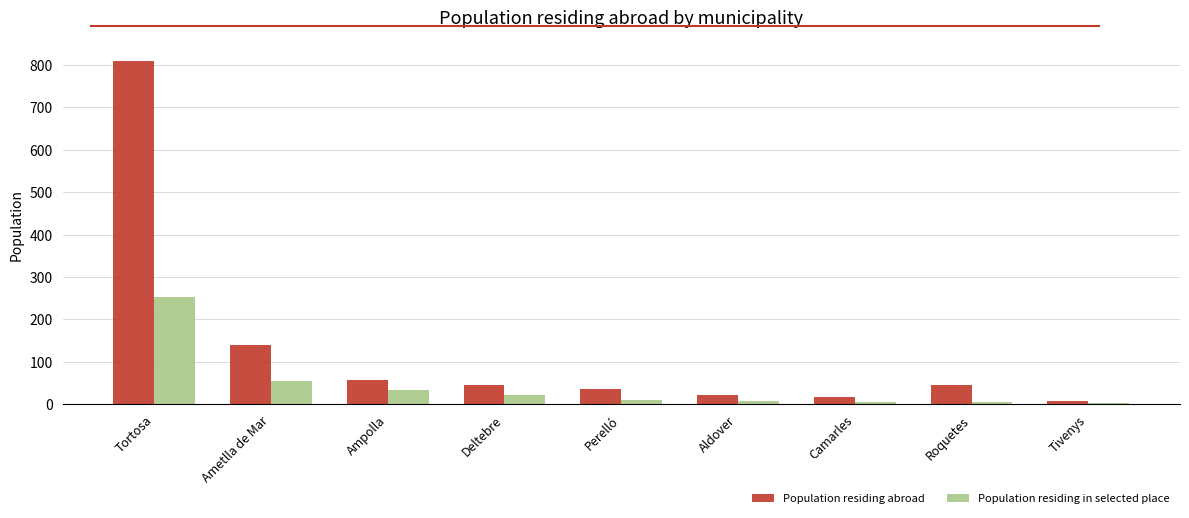

The Population residing abroad series shows 273 at Tortosa. True or false?

False